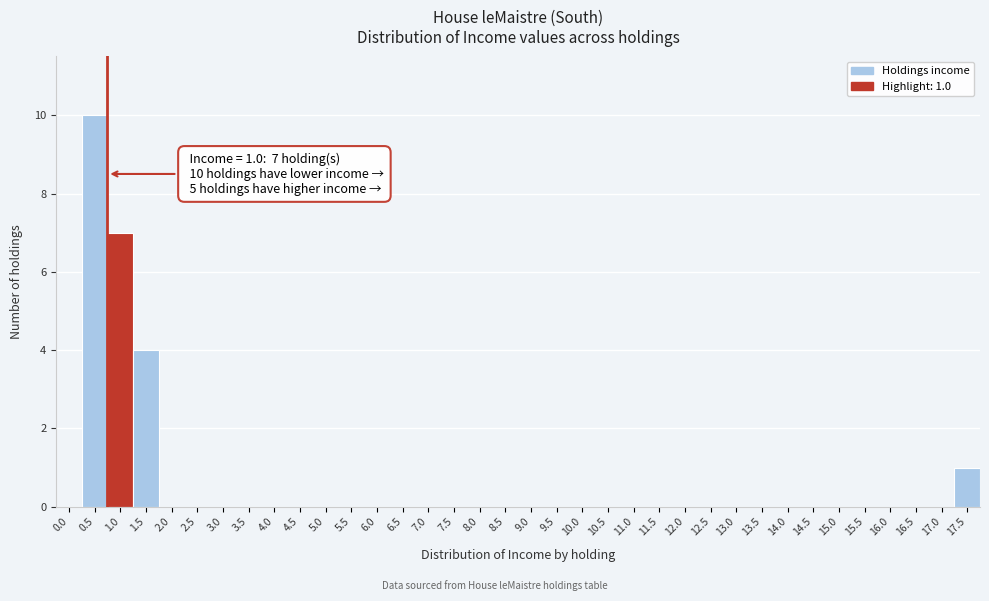

Where is the data nearest to the value 5?

1.5